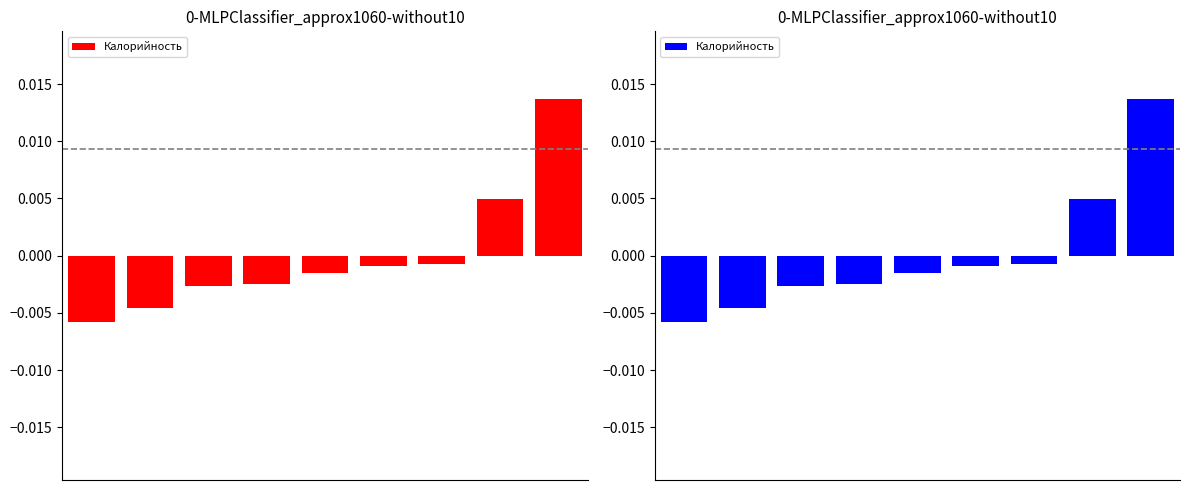

Rank the categories by value from highest to lowest.

8, 7, 6, 5, 4, 3, 2, 1, 0